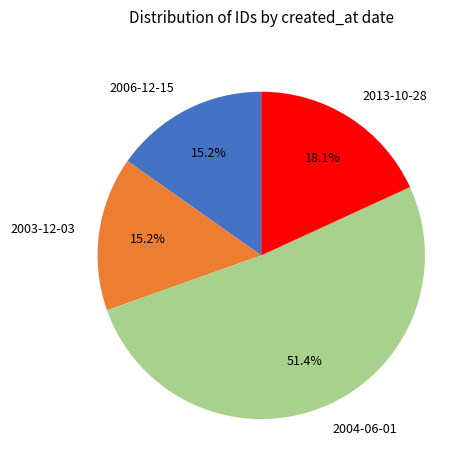

How many segments does this pie chart have?

4